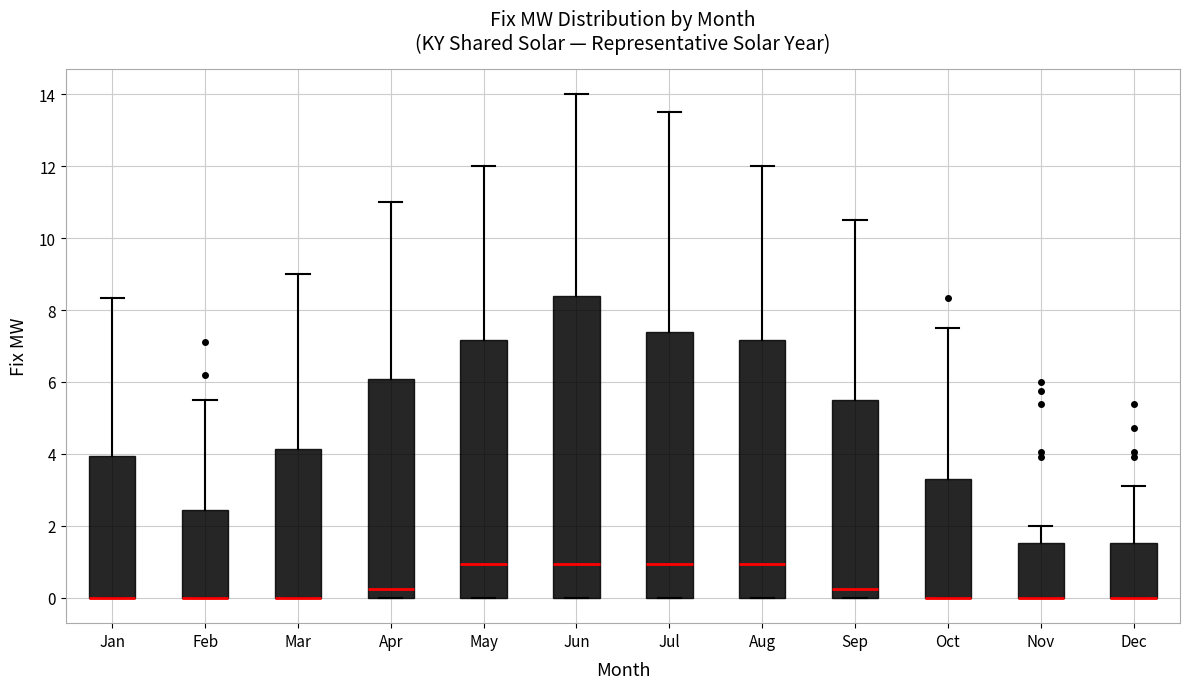

Reading left to right, transcribe this box plot: for each box, give where its median line is, the range the box spans, and where its two whiskers end, as read against the y-axis. The values are not printed on the chart, so give them approximately, as read against the axis.

Jan: median 0.0 (drawn on the box's lower edge), box 0.0 to 4.0, whiskers 0.0 to 8.4
Feb: median 0.0 (drawn on the box's lower edge), box 0.0 to 2.4, whiskers 0.0 to 5.6
Mar: median 0.0 (drawn on the box's lower edge), box 0.0 to 4.2, whiskers 0.0 to 9.0
Apr: median 0.2, box 0.0 to 6.0, whiskers 0.0 to 11.0
May: median 1.0, box 0.0 to 7.2, whiskers 0.0 to 12.0
Jun: median 1.0, box 0.0 to 8.4, whiskers 0.0 to 14.0
Jul: median 1.0, box 0.0 to 7.4, whiskers 0.0 to 13.6
Aug: median 1.0, box 0.0 to 7.2, whiskers 0.0 to 12.0
Sep: median 0.2, box 0.0 to 5.4, whiskers 0.0 to 10.6
Oct: median 0.0 (drawn on the box's lower edge), box 0.0 to 3.4, whiskers 0.0 to 7.6
Nov: median 0.0 (drawn on the box's lower edge), box 0.0 to 1.6, whiskers 0.0 to 2.0
Dec: median 0.0 (drawn on the box's lower edge), box 0.0 to 1.6, whiskers 0.0 to 3.2